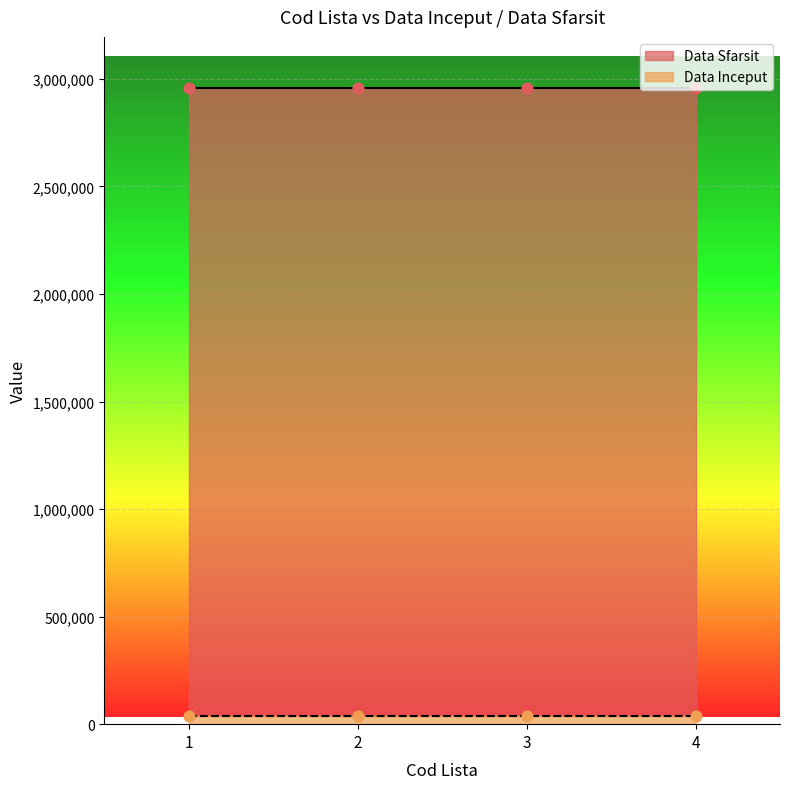

At which category is the sum across all series the highest?

1